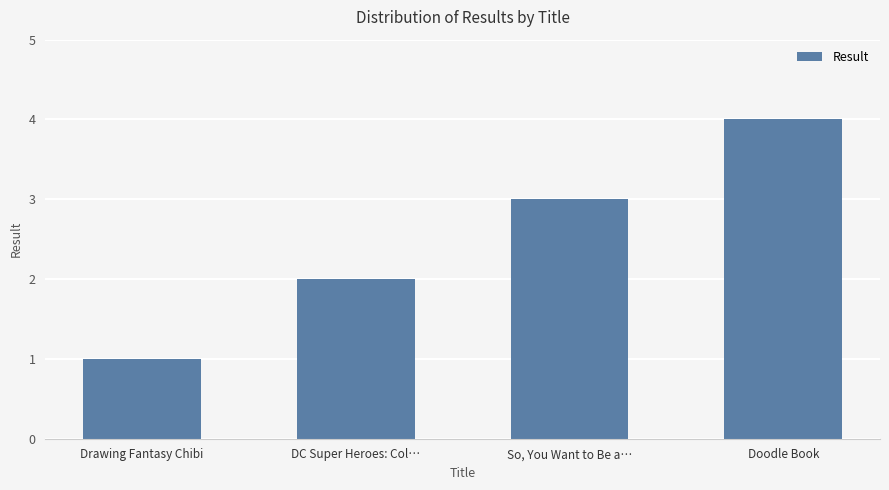

Which label corresponds to the smallest value in the chart?

Drawing Fantasy Chibi